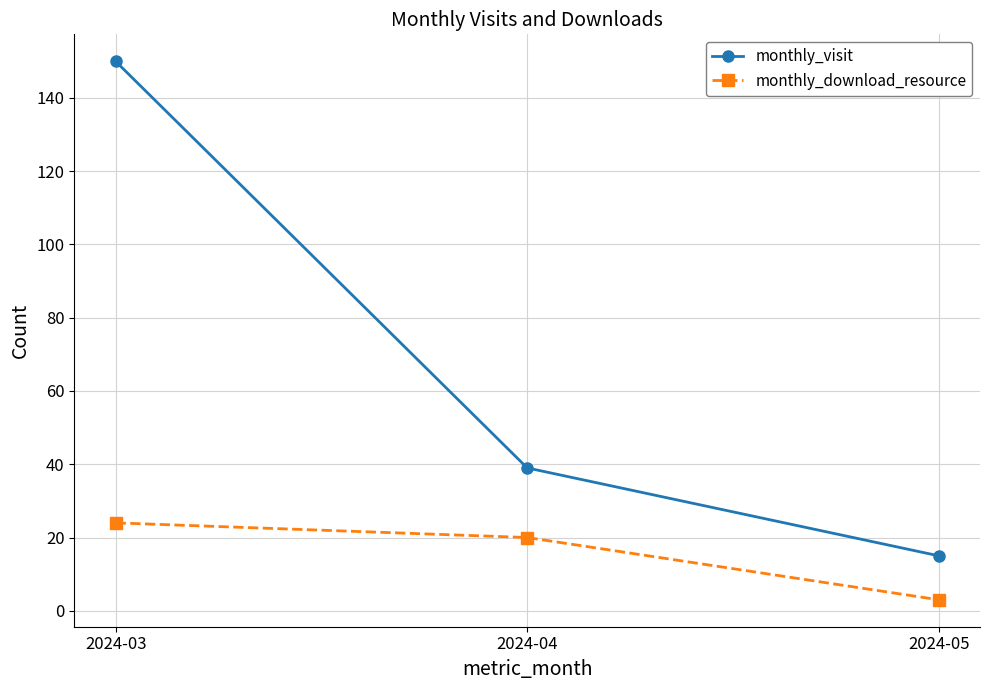

Which label corresponds to the smallest value in the chart?

2024-05